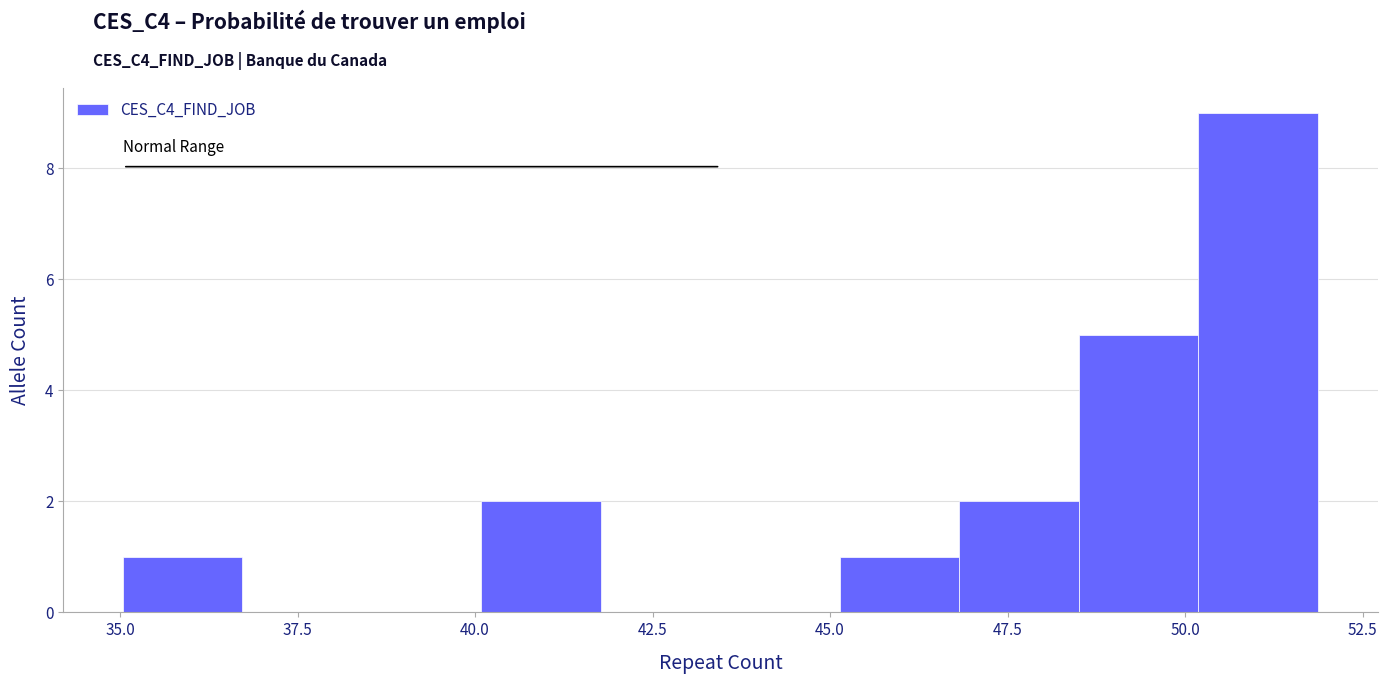

Around what value on the x-axis is the tallest bar? Give the approximate position of its centre, as read against the axis.

51.0